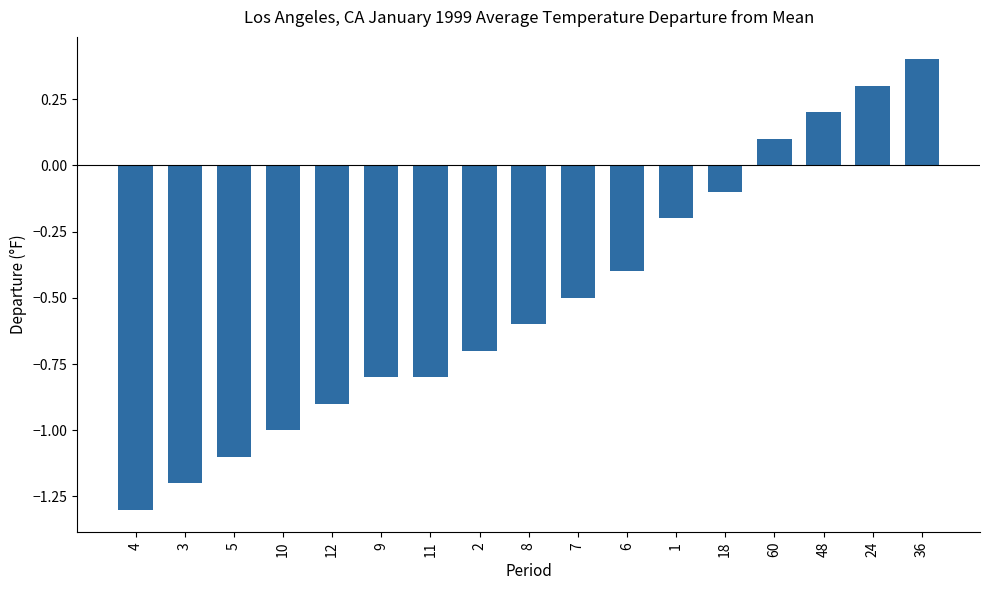

True or false: the data shows -0.9 at 12.

True